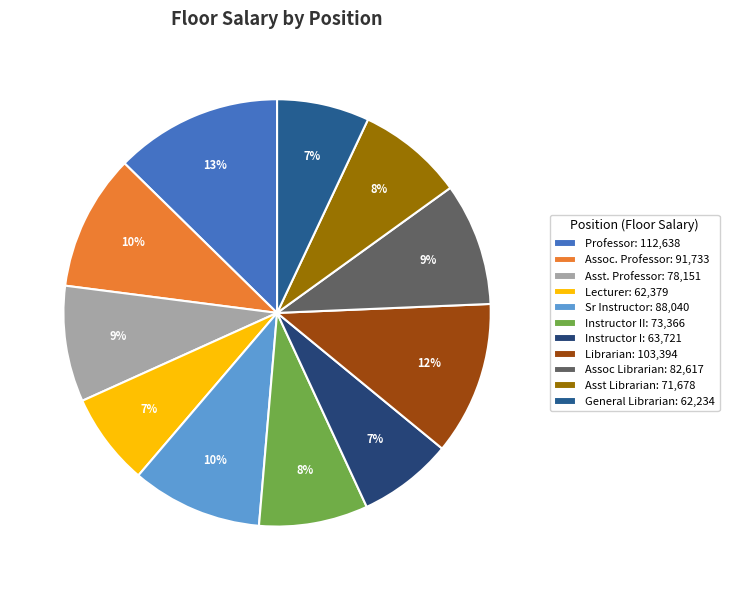

Count the number of slices in the pie.

11